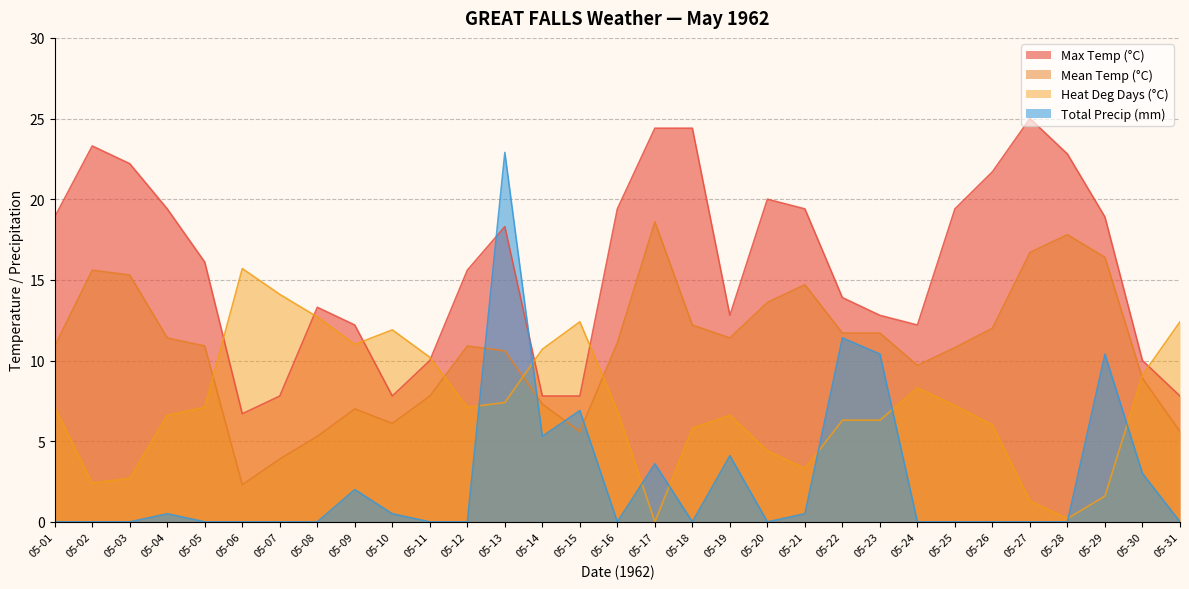

How many categories are shown in the chart?

31